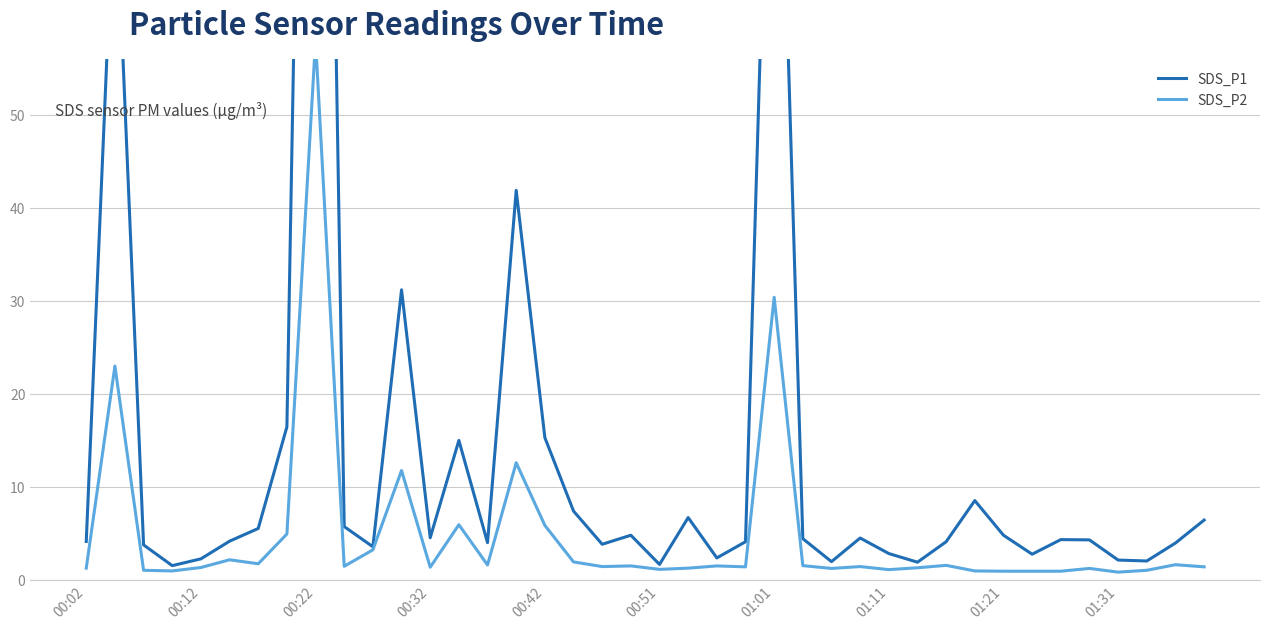

What is the value of the SDS_P2 point at the 21st from the left?

1.1